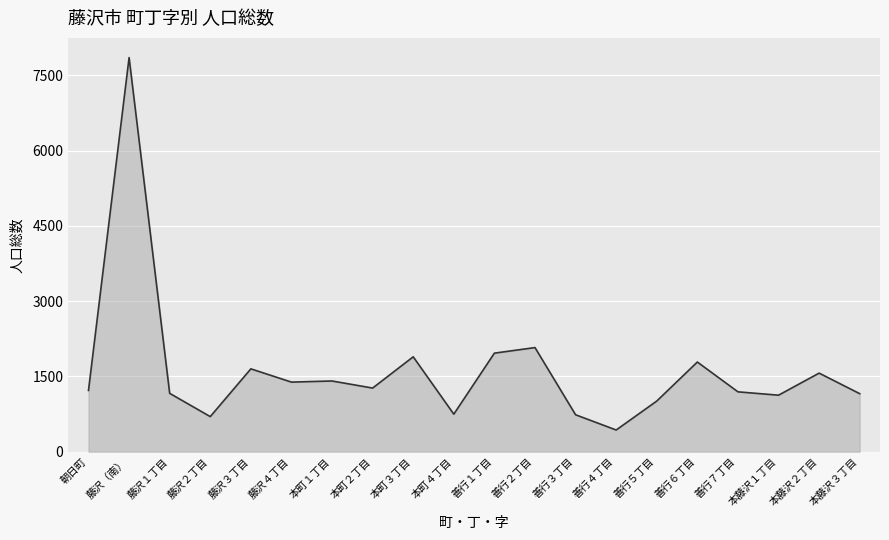

Where is the data nearest to the value 4143?

善行２丁目